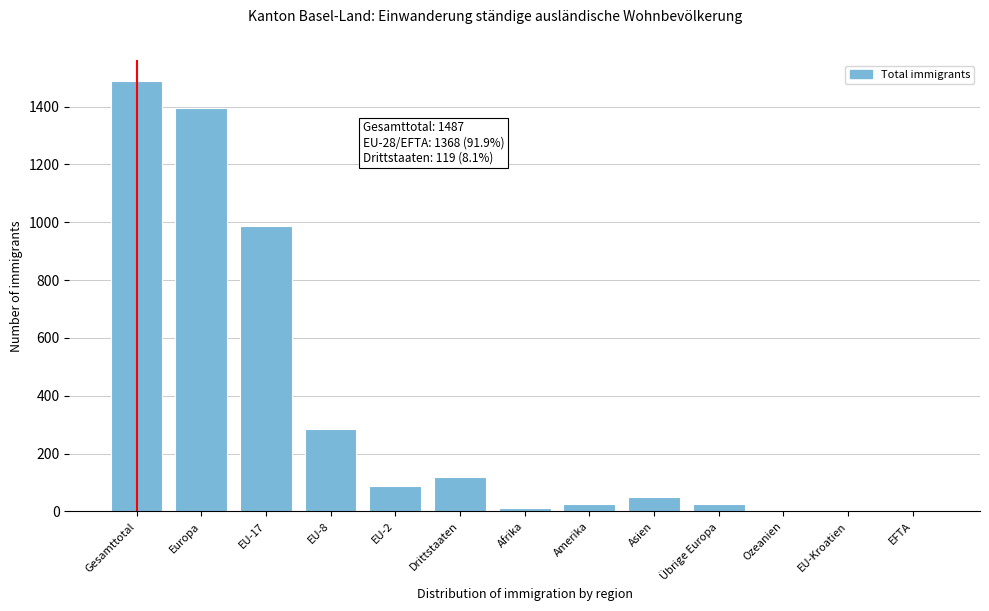

At which label is the value closest to 745?

EU-17